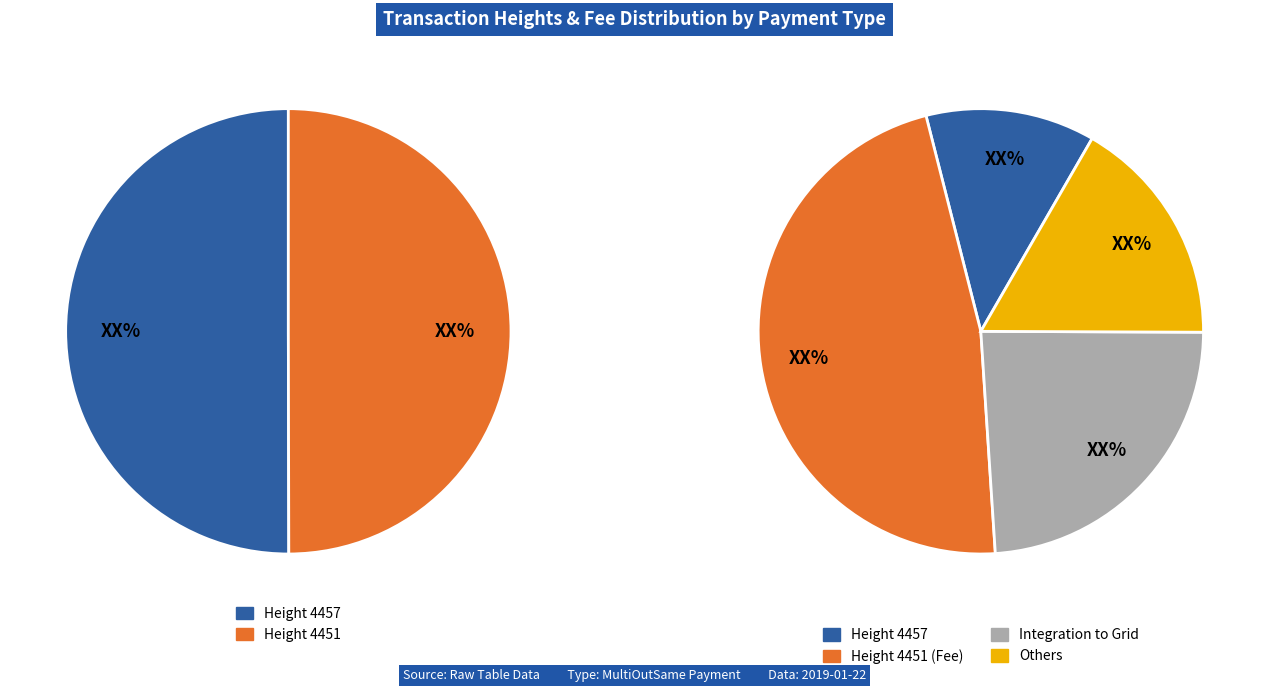

To the nearest percent, what is the combined percentage of 4451 and 4457?

100%